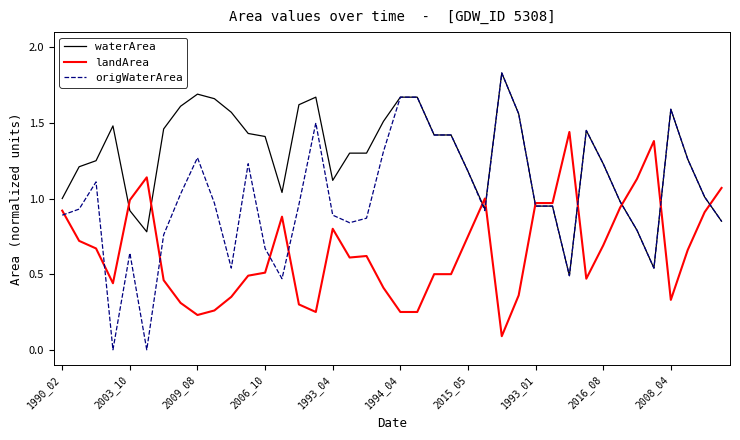

Is this an area chart (filled region under the line)?

No